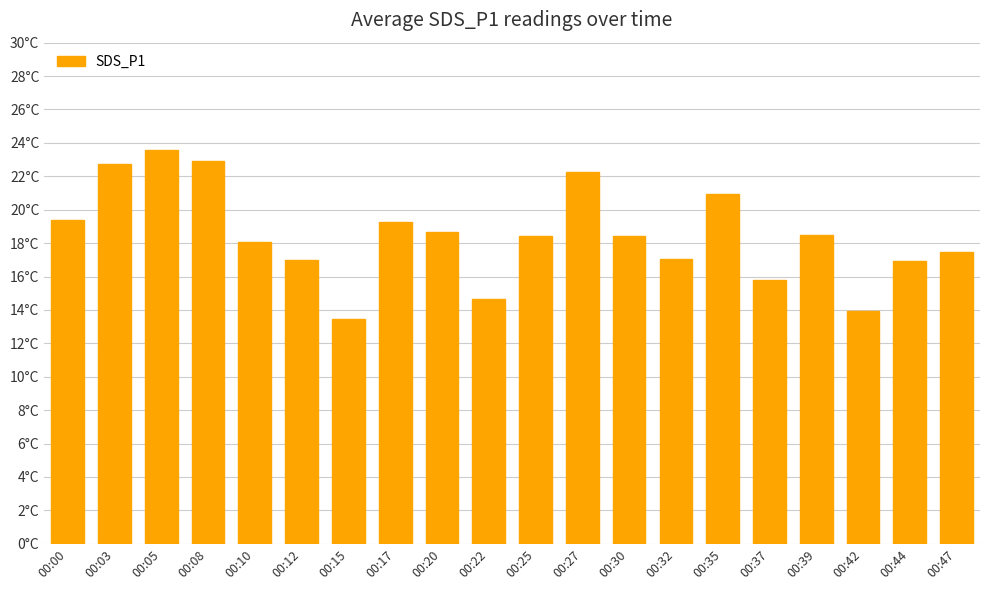

Are the bars horizontal?

No